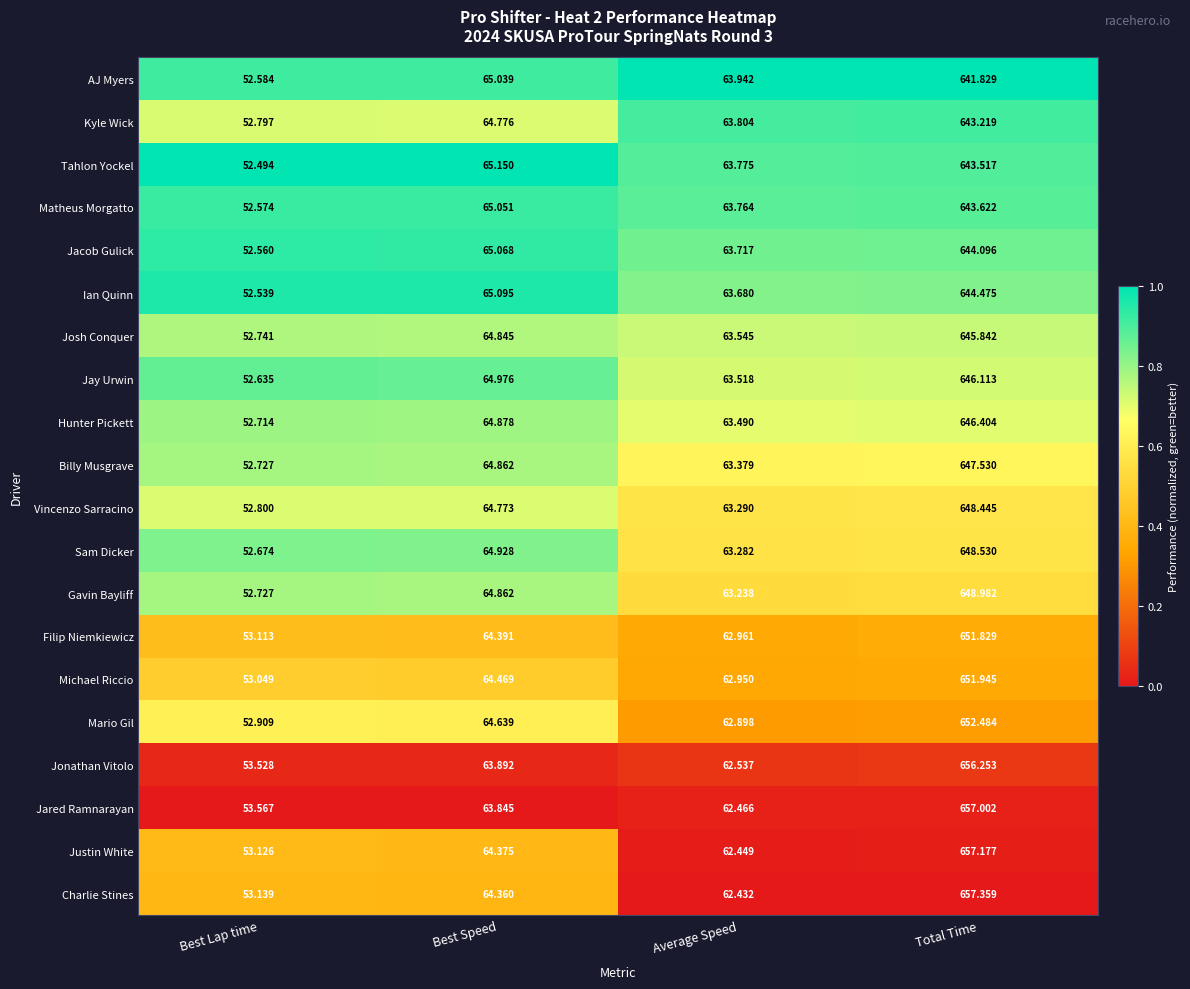

Which label corresponds to the smallest value in the chart?

Best Lap time